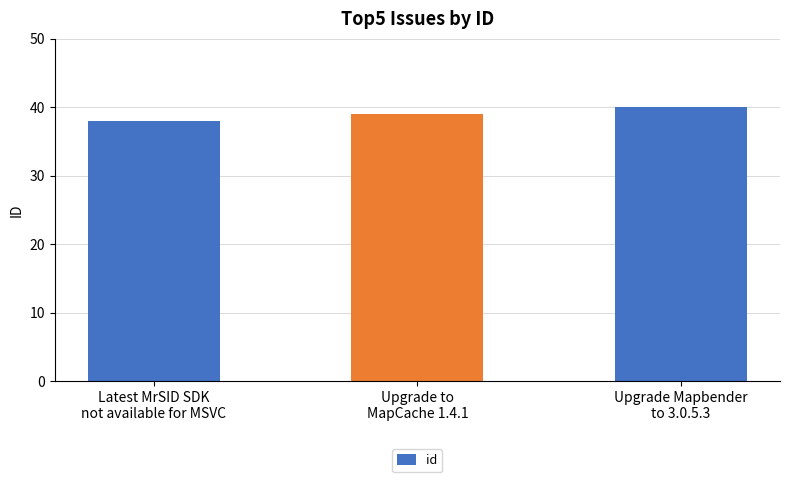

List the labels in order of value, smallest first.

Latest MrSID SDK
not available for MSVC, Upgrade to
MapCache 1.4.1, Upgrade Mapbender
to 3.0.5.3